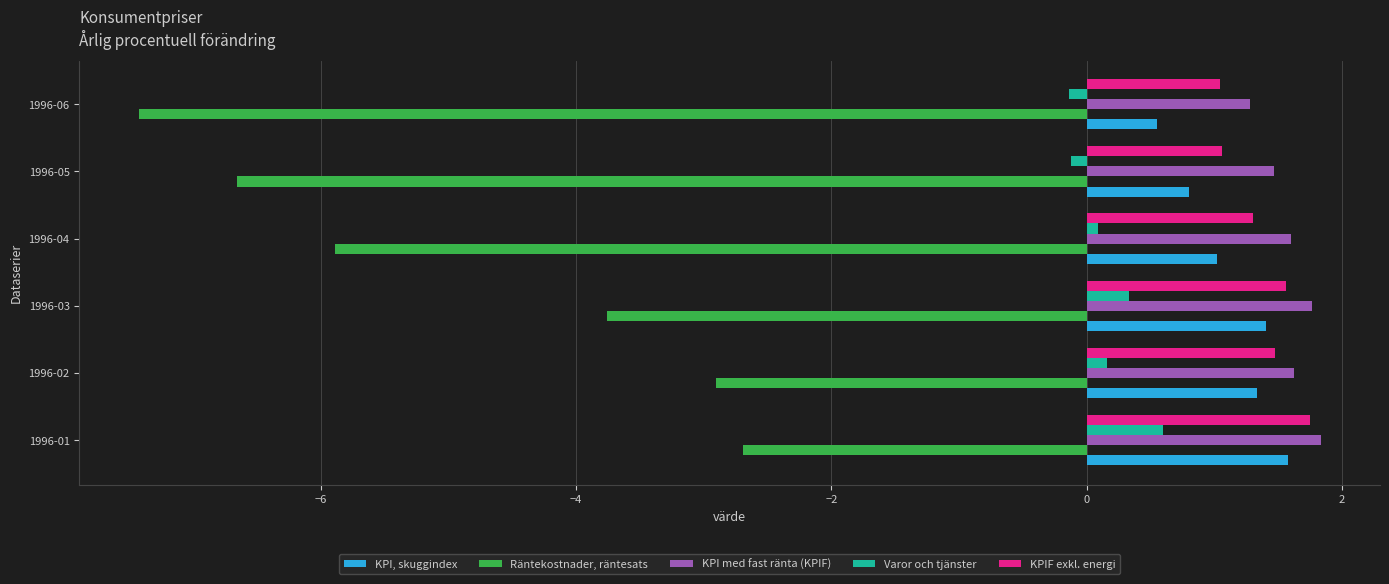

What is the sum of all KPI, skuggindex values?

6.7